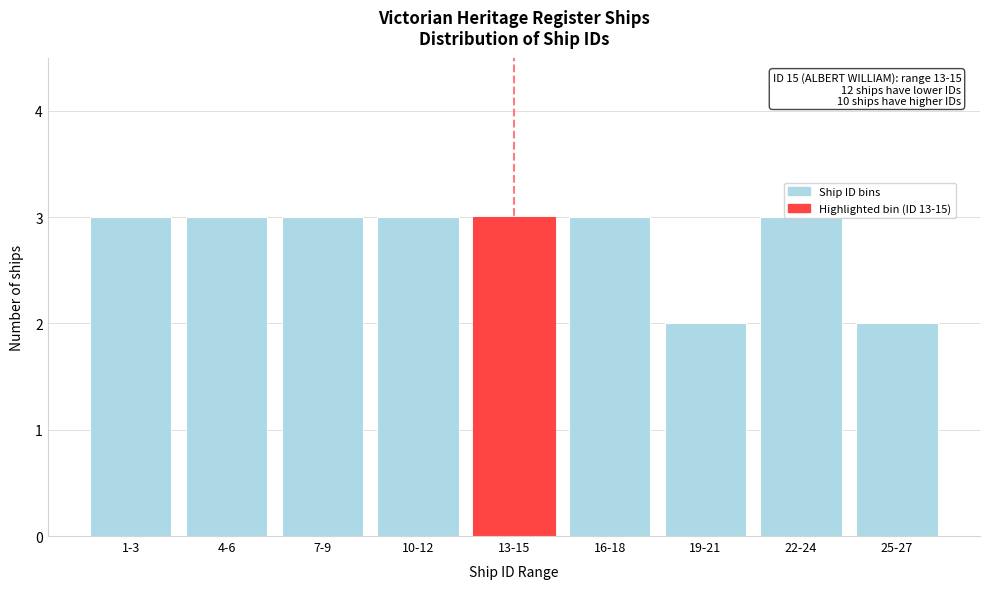

Approximately how many times larger is the value at 25-27 compared to 7-9?

0.7